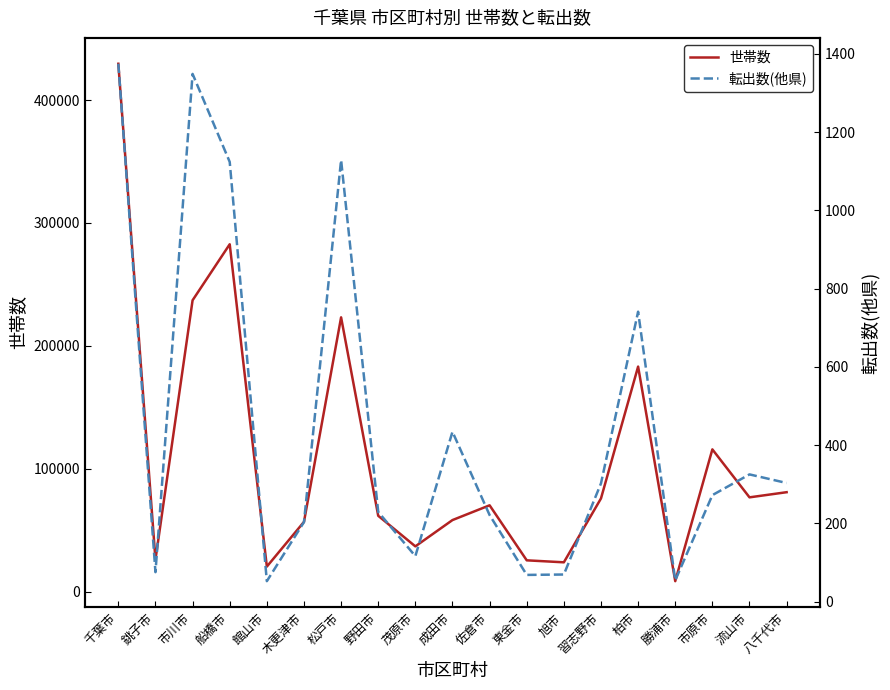

At which category is the sum across all series the highest?

千葉市